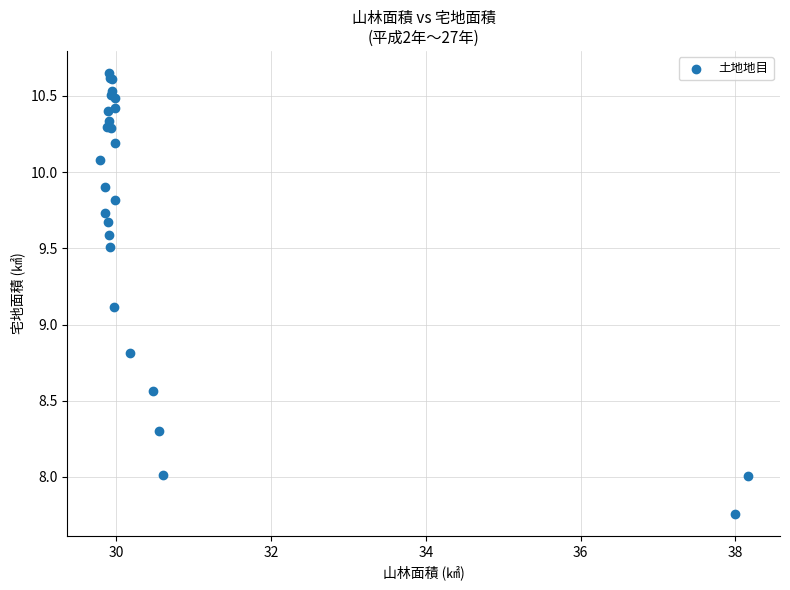

What Y value in the scatter plot is closest to 9?

9.1